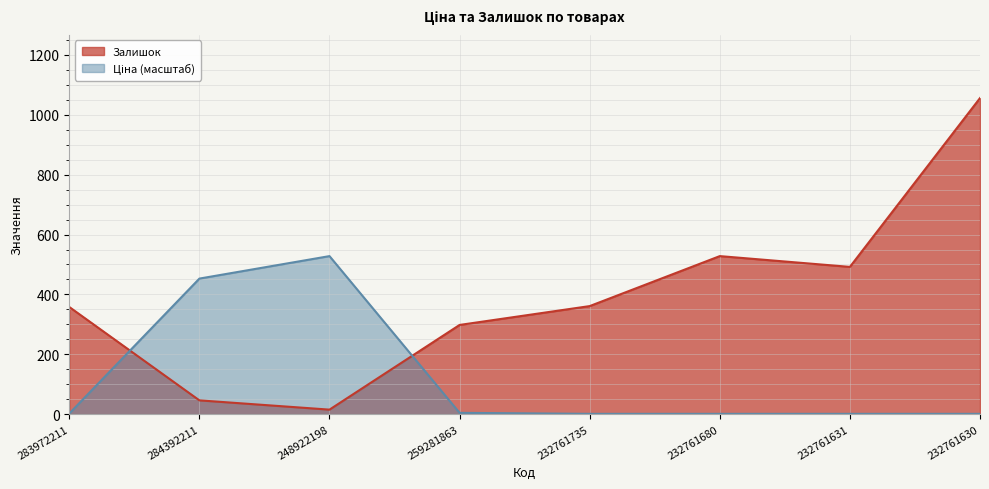

Between 232761735 and 232761631, which series saw the biggest shift?

Залишок